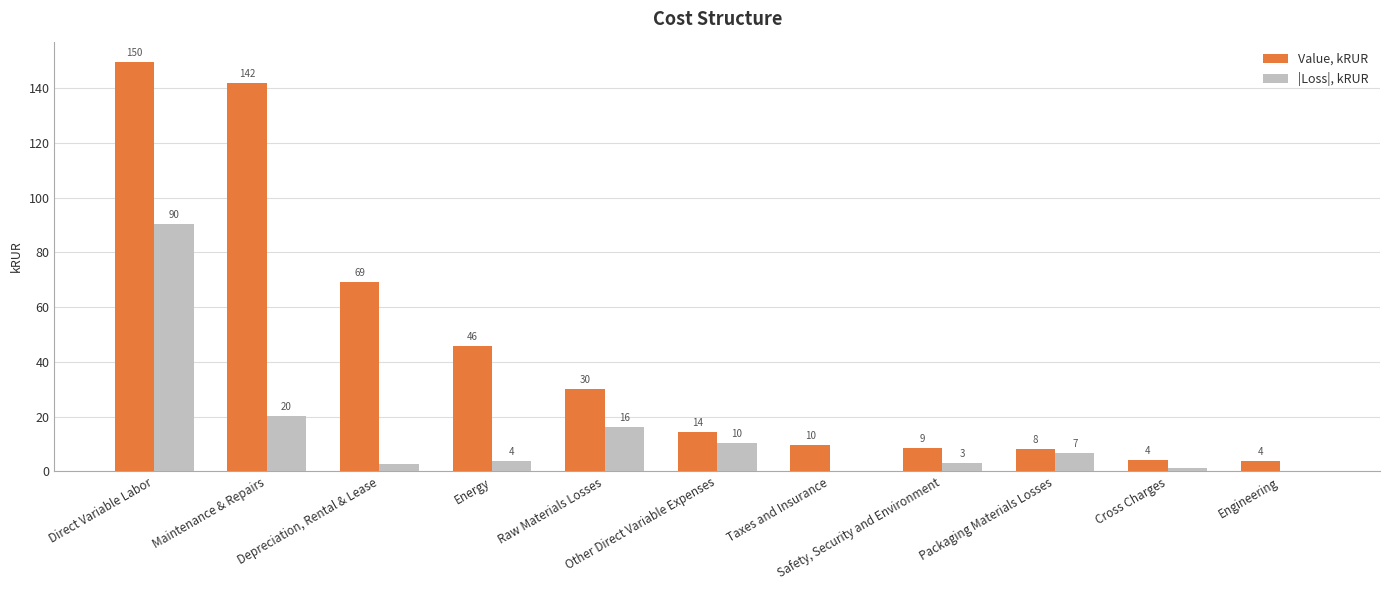

Between Other Direct Variable Expenses and Direct Variable Labor, which is larger?

Direct Variable Labor